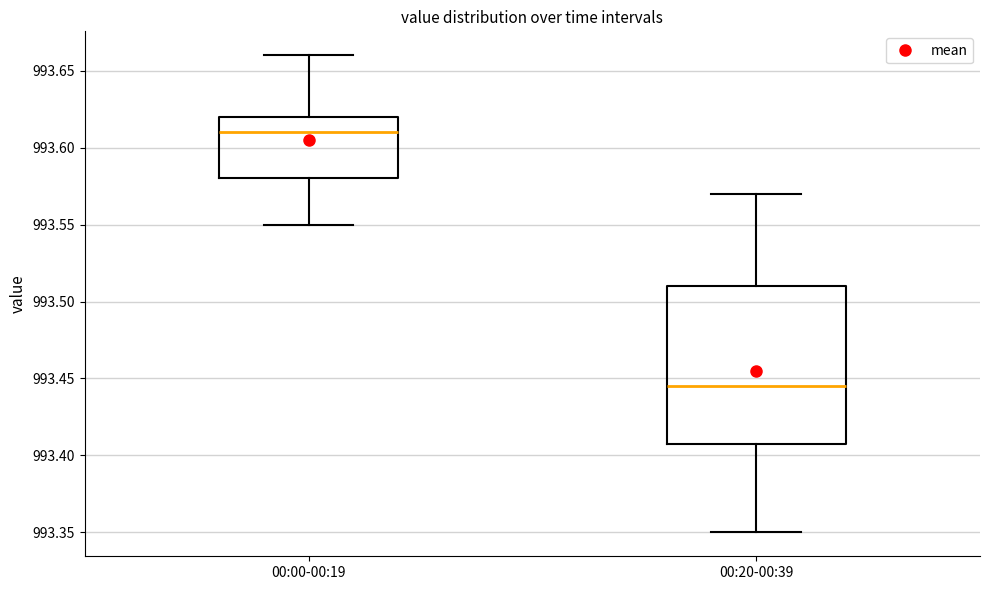

Reading left to right, read every box against the y-axis: the position of its median line, the range the box covers, and the ends of its whiskers. The values are not printed on the chart, so give them approximately, as read against the axis.

00:00-00:19: median 993.610, box 993.580 to 993.620, whiskers 993.550 to 993.660
00:20-00:39: median 993.445, box 993.410 to 993.510, whiskers 993.350 to 993.570